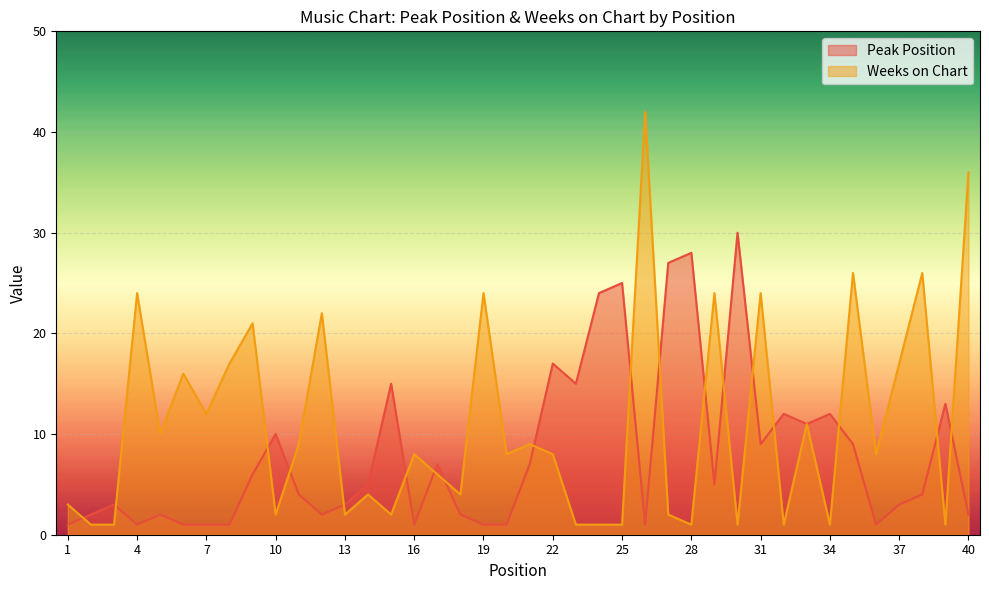

Rank the series at 29 from highest to lowest value.

Weeks on Chart, Peak Position